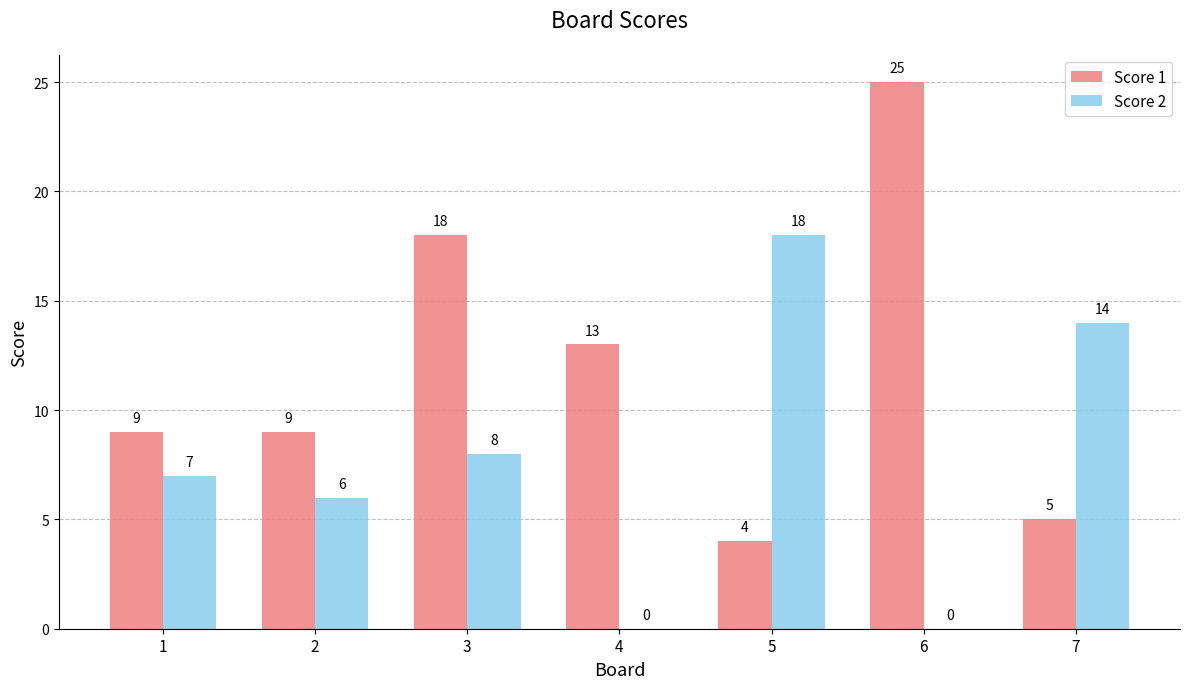

What is the total value across all series at 4?

13